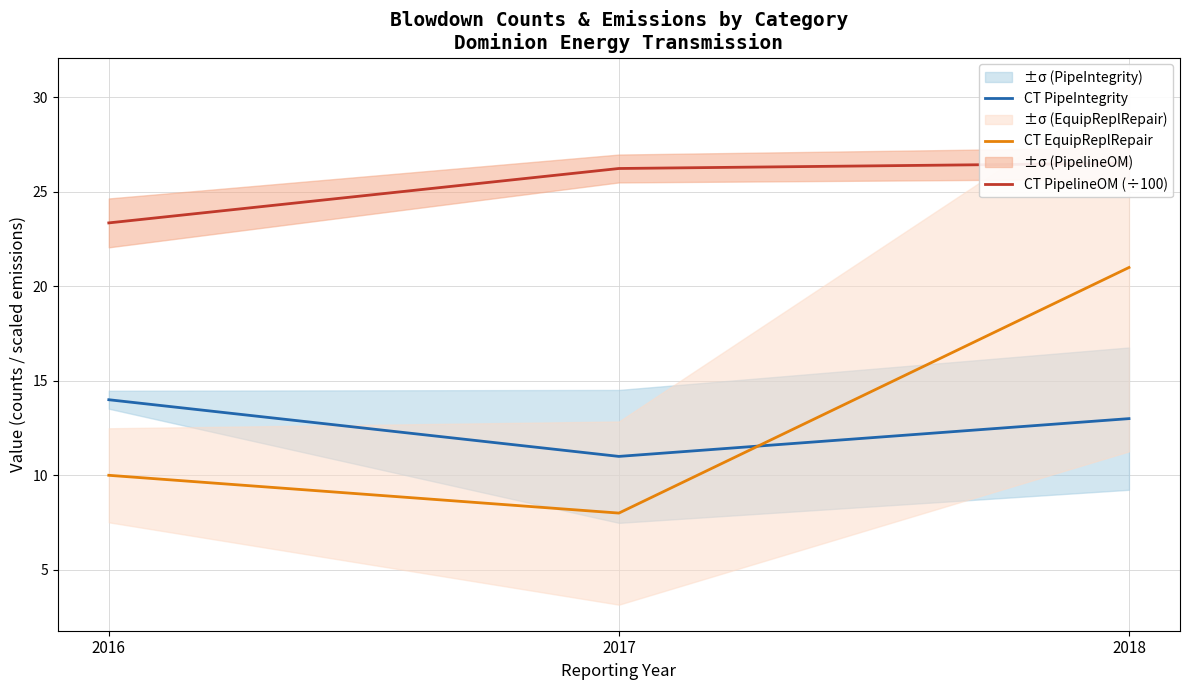

Reading left to right, list all the values displayed in this chart.

CT PipeIntegrity: 14.0	11.0	13.0
CT EquipReplRepair: 10.0	8.0	21.0
CT PipelineOM (÷100): 23.4	26.2	26.5